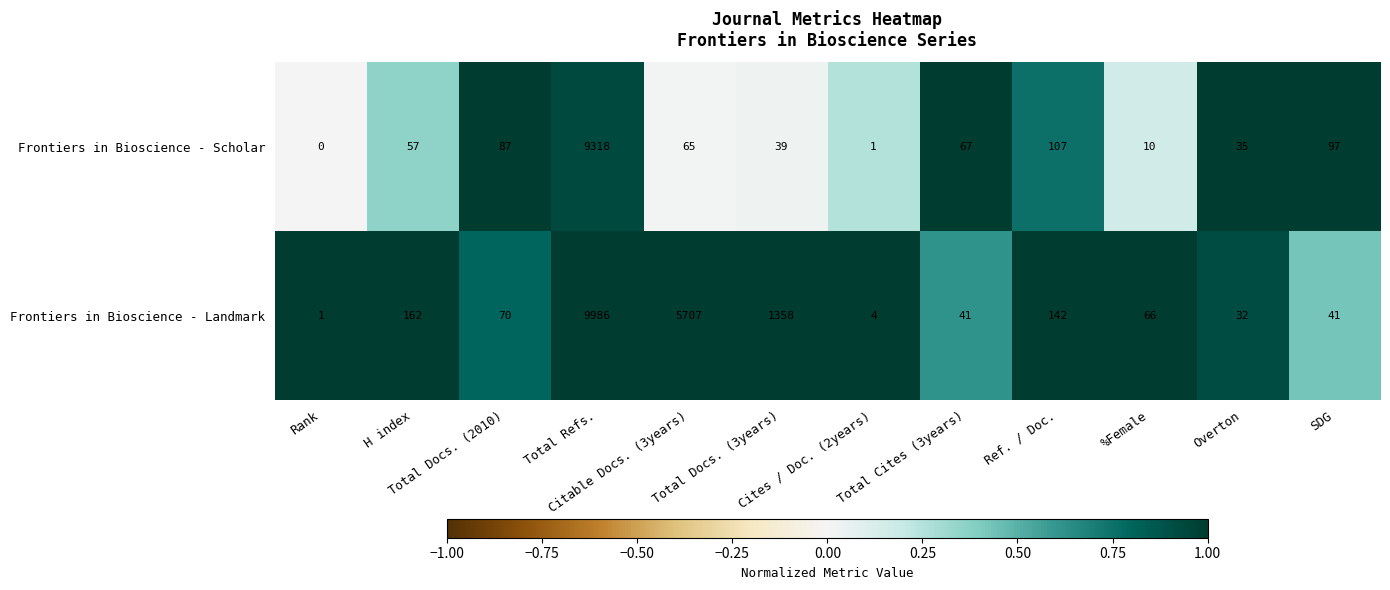

Which series has the largest range (max minus min)?

Frontiers in Bioscience - Landmark